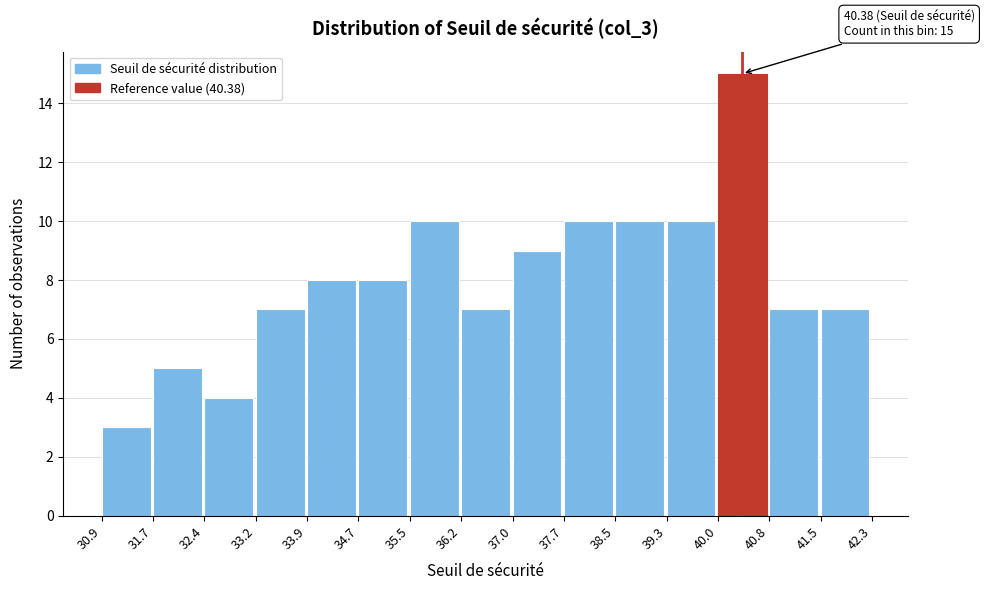

Which range on the x-axis has the tallest bar?

40.0 to 40.8